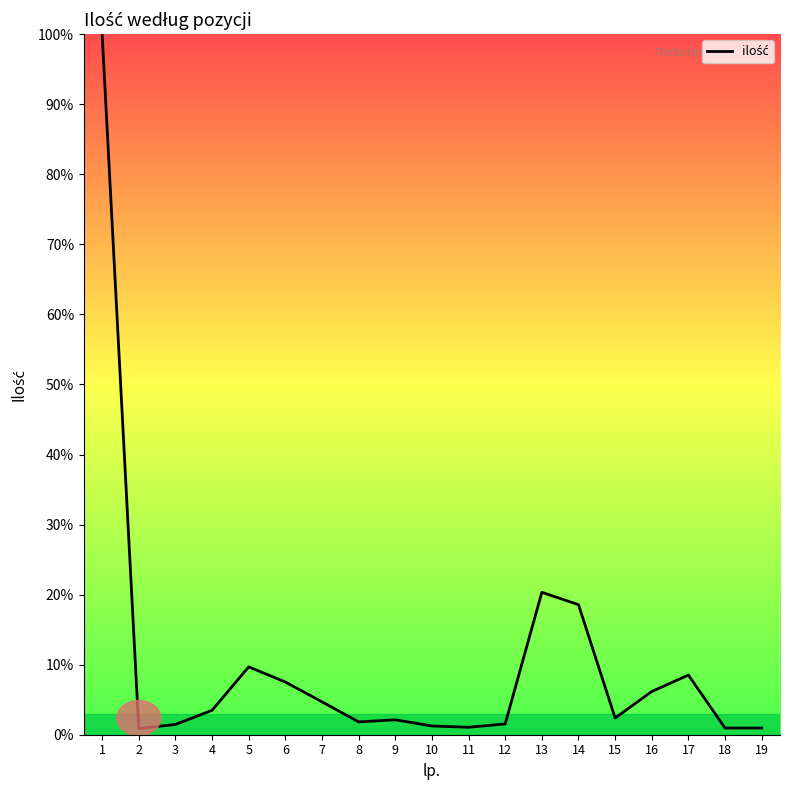

What is the change in value from 7 to 15?

-2.3